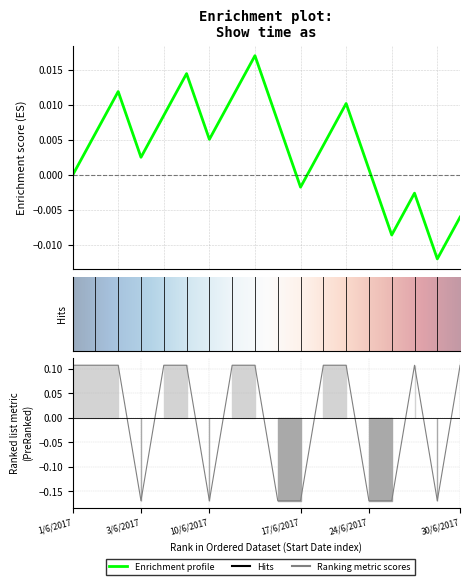

At which label is the value closest to 0?

1/6/2017